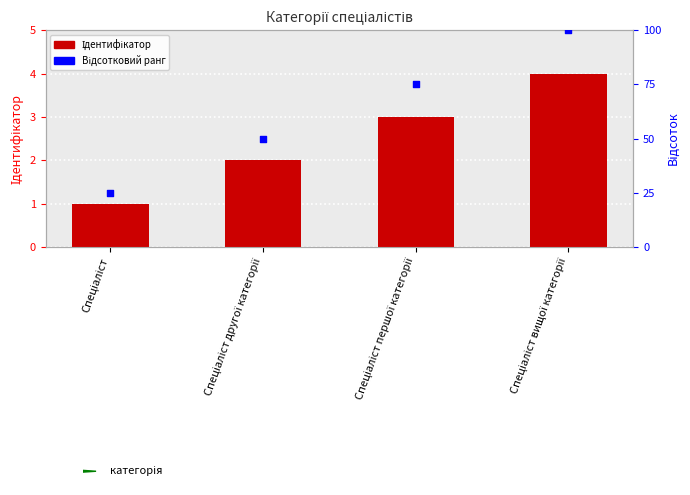

Which series reaches the maximum Y coordinate?

Відсотковий ранг